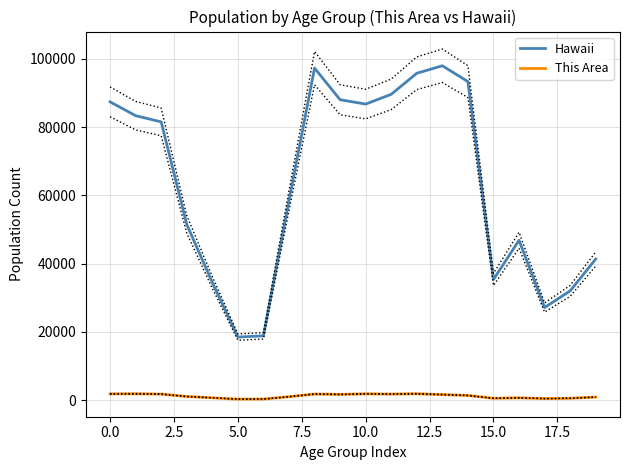

Which series has the largest range (max minus min)?

Hawaii